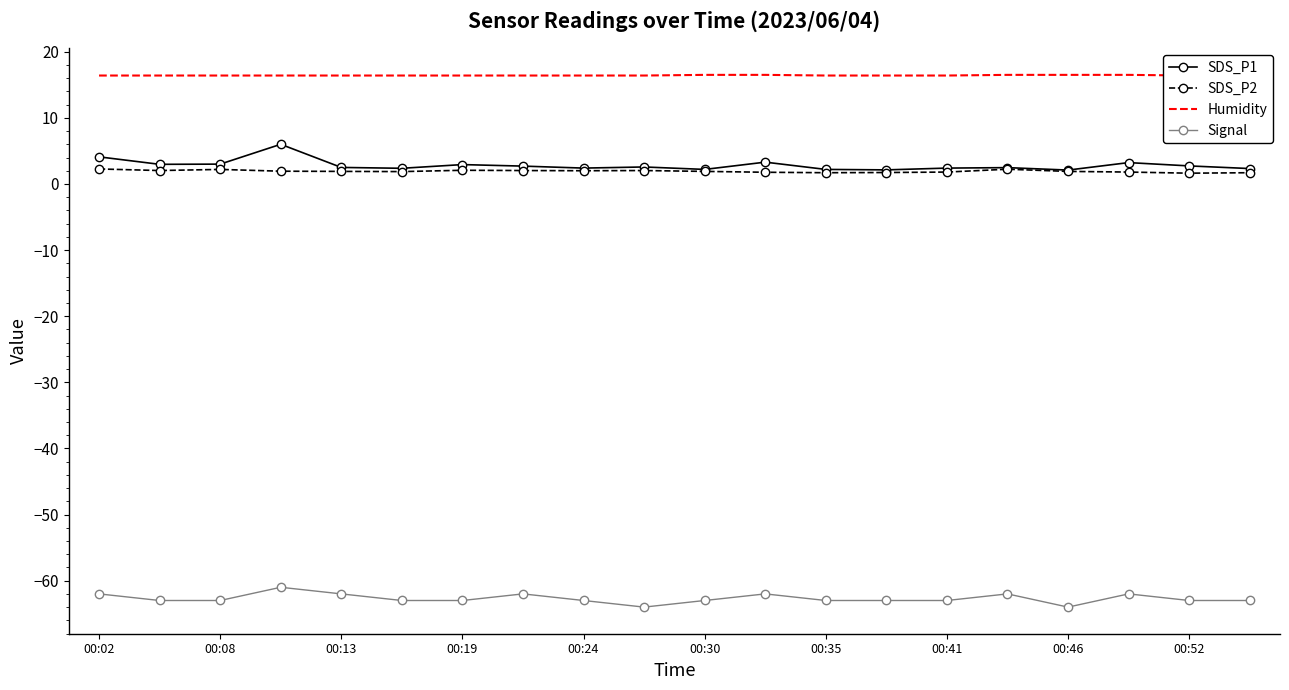

True or false: SDS_P1 has more than 0 interior local peaks.

True